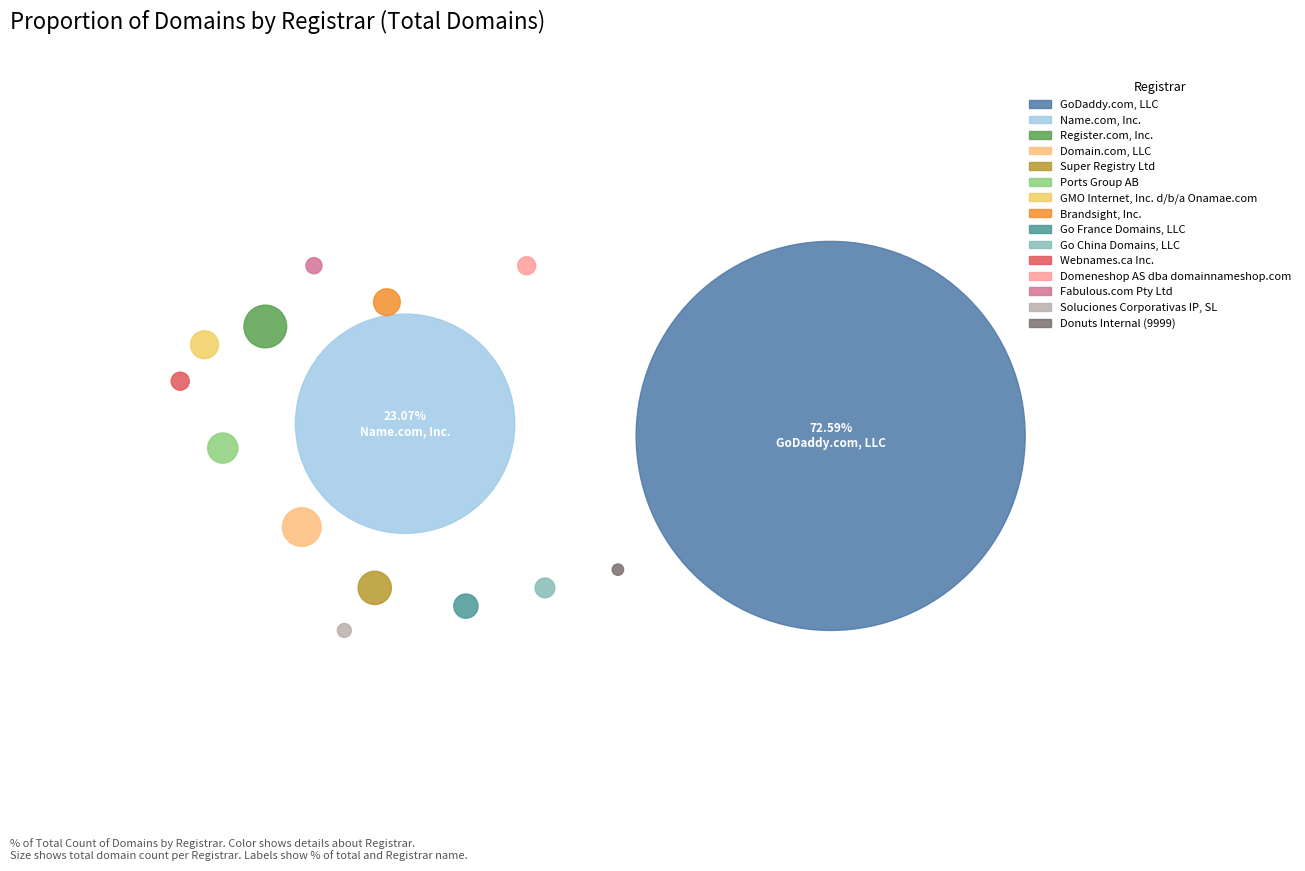

What is the ratio of the value at Ports Group AB to the value at Fabulous.com Pty Ltd?

3.5